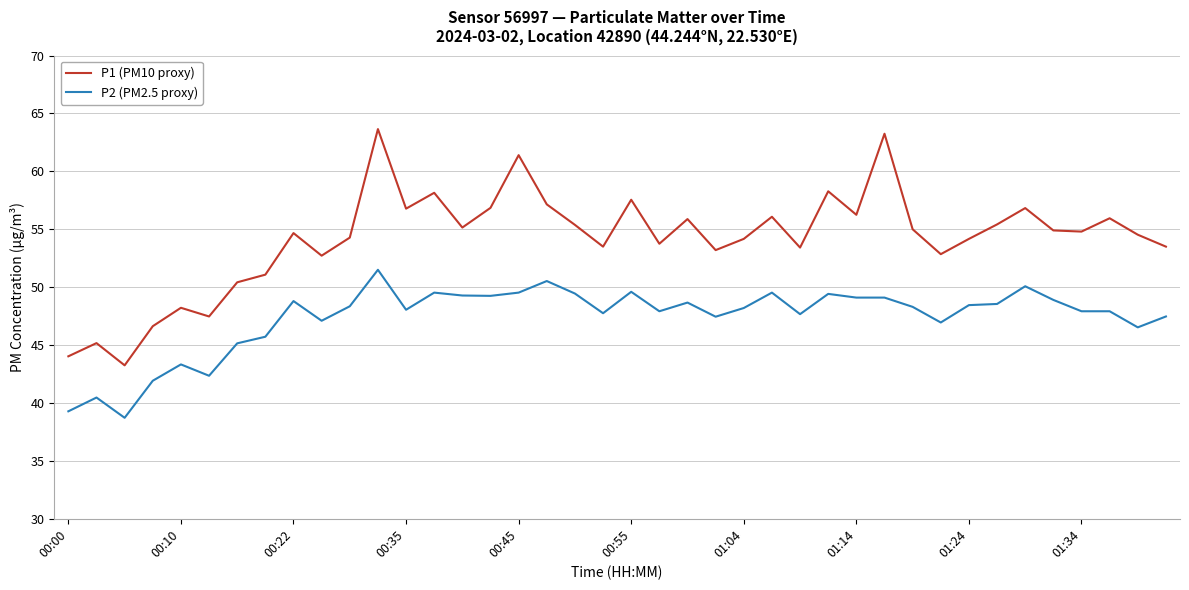

What is the smallest value displayed?

38.7